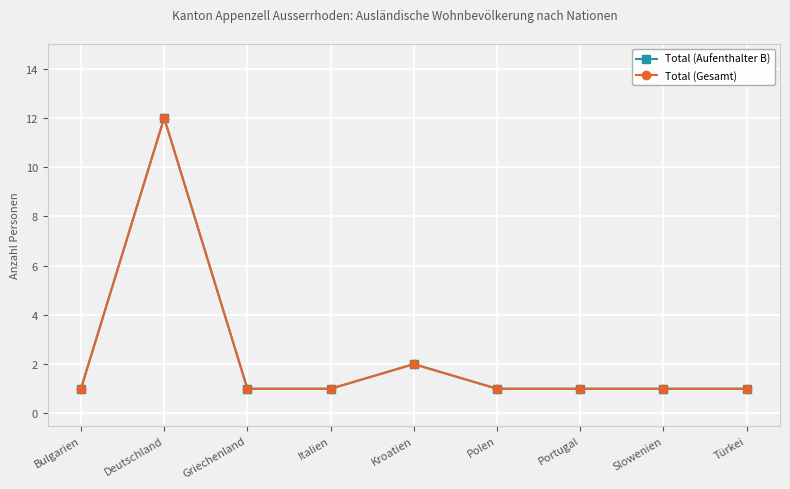

Does the chart have visible grid lines?

Yes